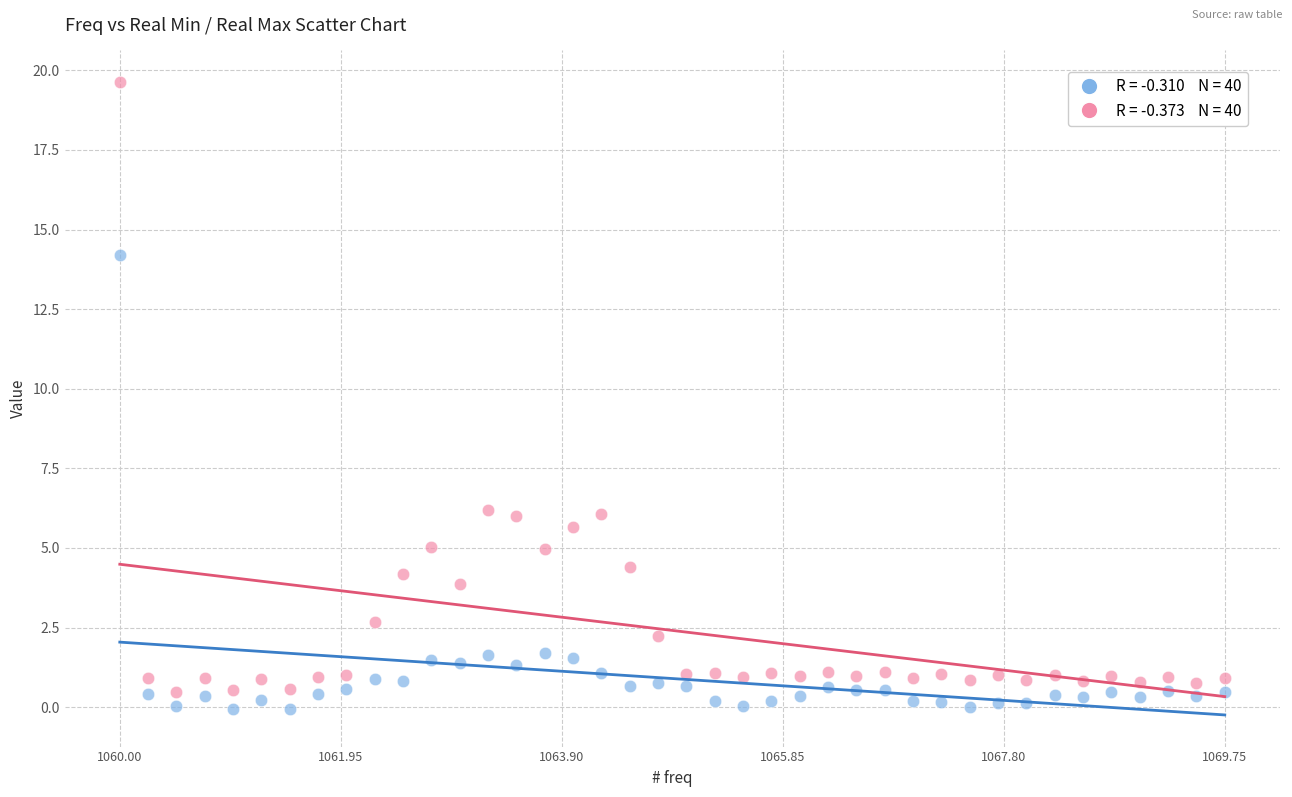

Across all data points, what is the range of X values (max minus min)?

9.8